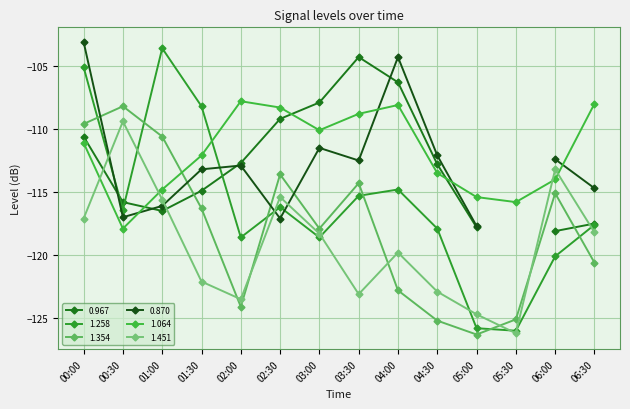

What is the label of the 1st point from the left?

00:00